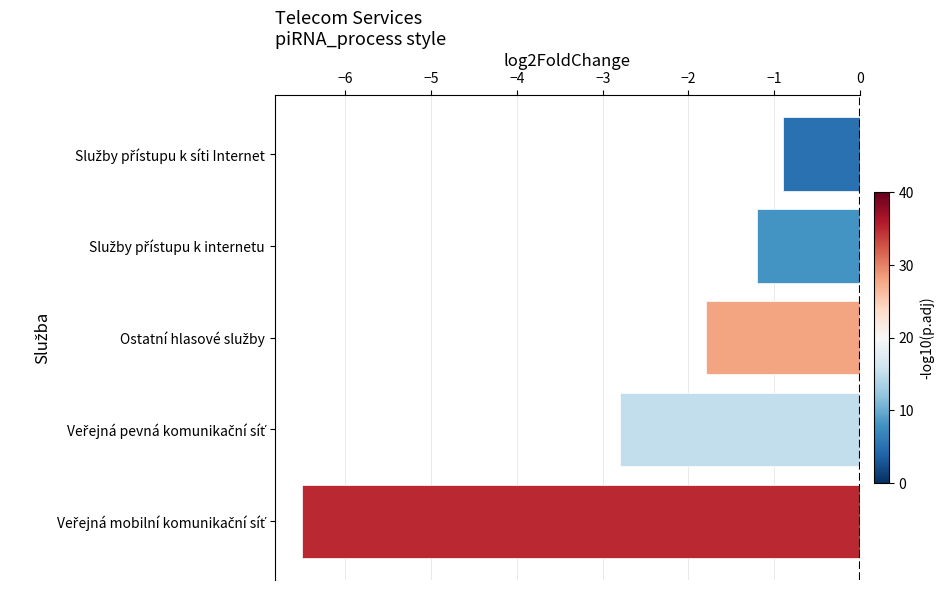

What is the maximum value shown in the chart?

-0.9